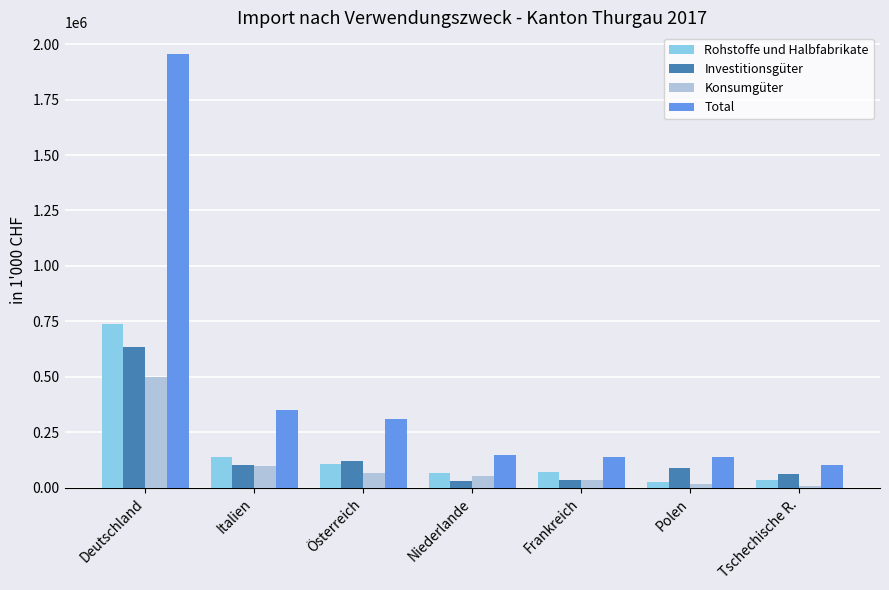

Rank the series by their maximum value, from highest to lowest.

Total, Rohstoffe und Halbfabrikate, Investitionsgüter, Konsumgüter